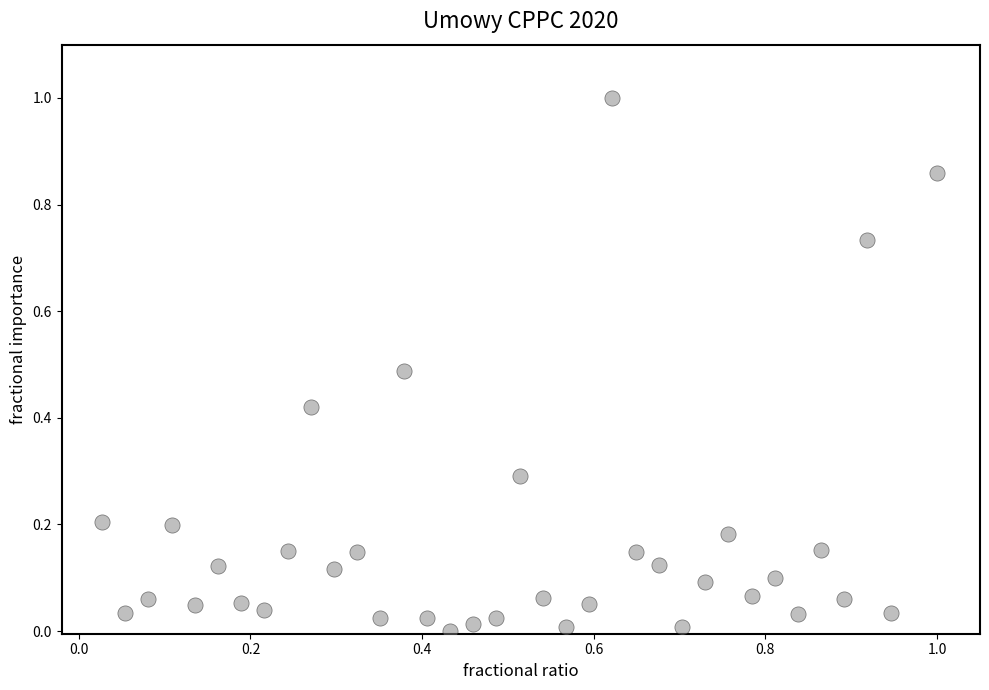

What is the range of X values (max minus min)?

1.0